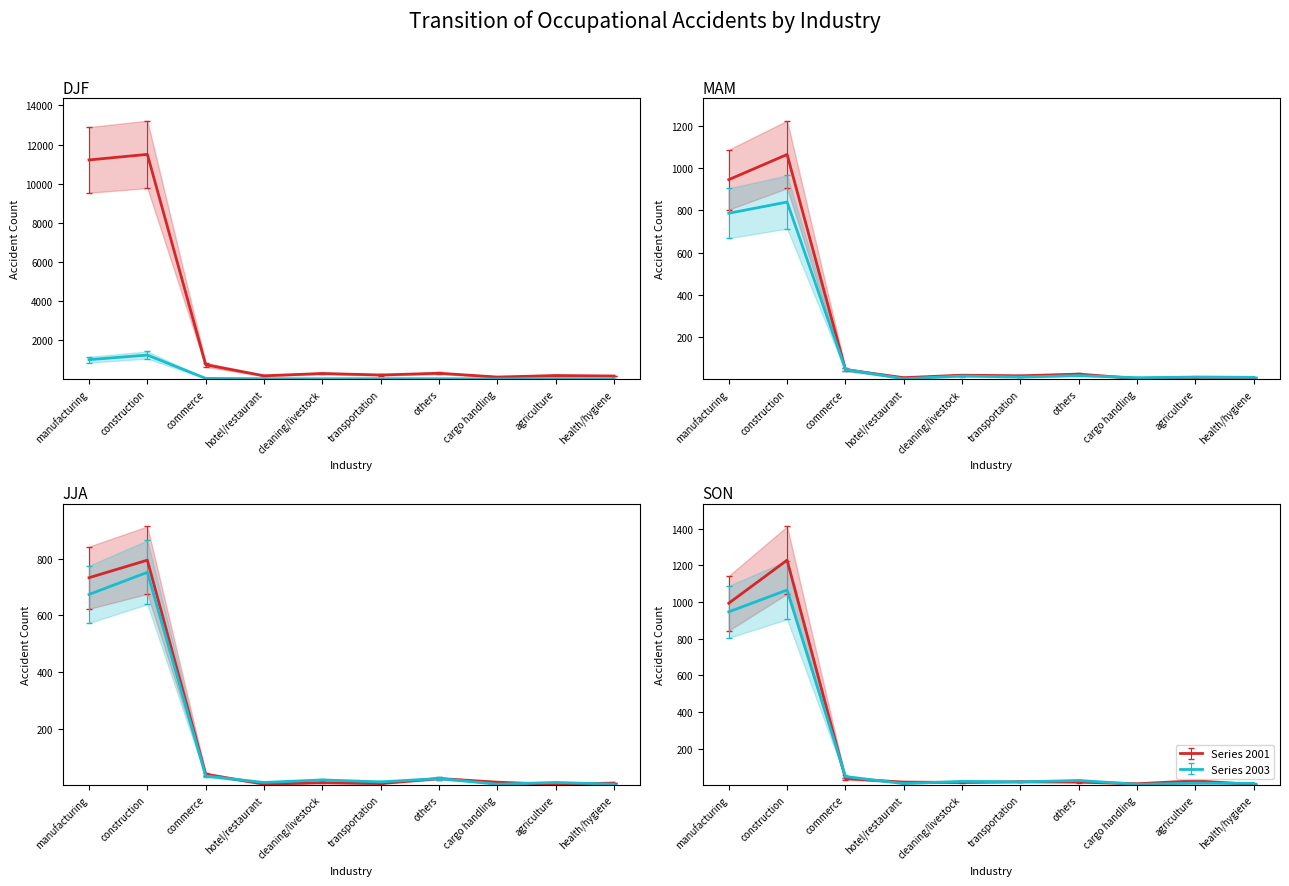

Between construction and transportation, which is larger?

construction